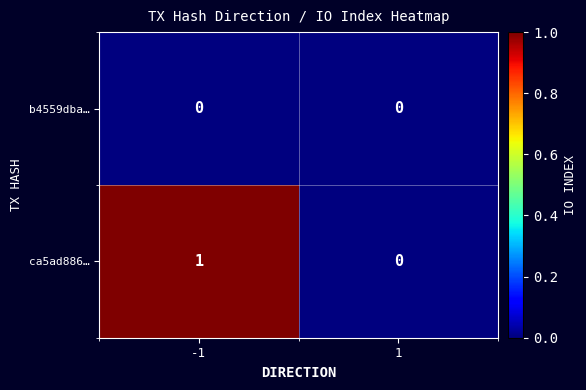

Reading left to right, what are all the values shown in this chart?

b4559dba…: 0	0
ca5ad886…: 1	0